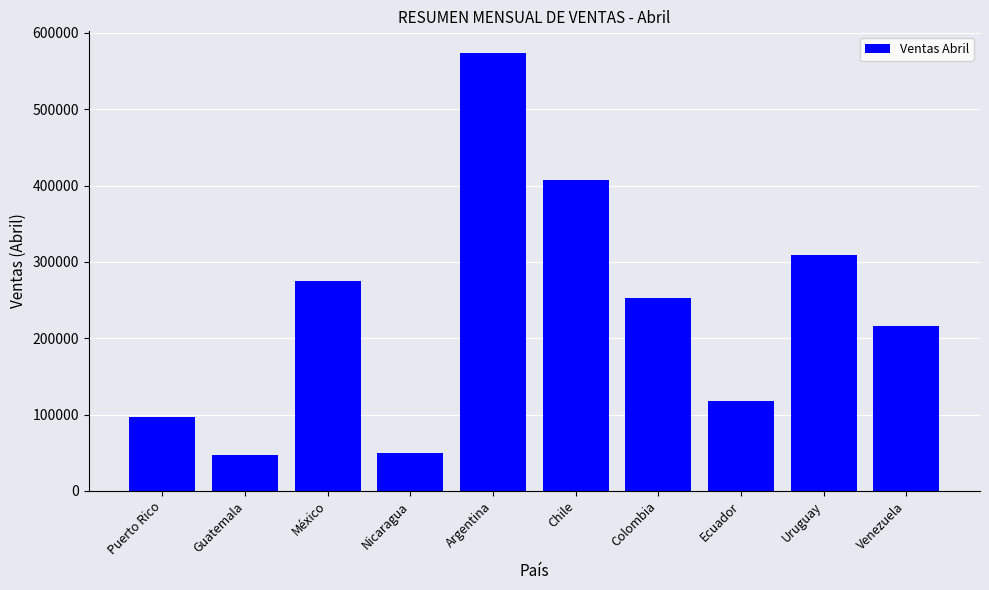

What is the value of the 5th bar from the left?

573500